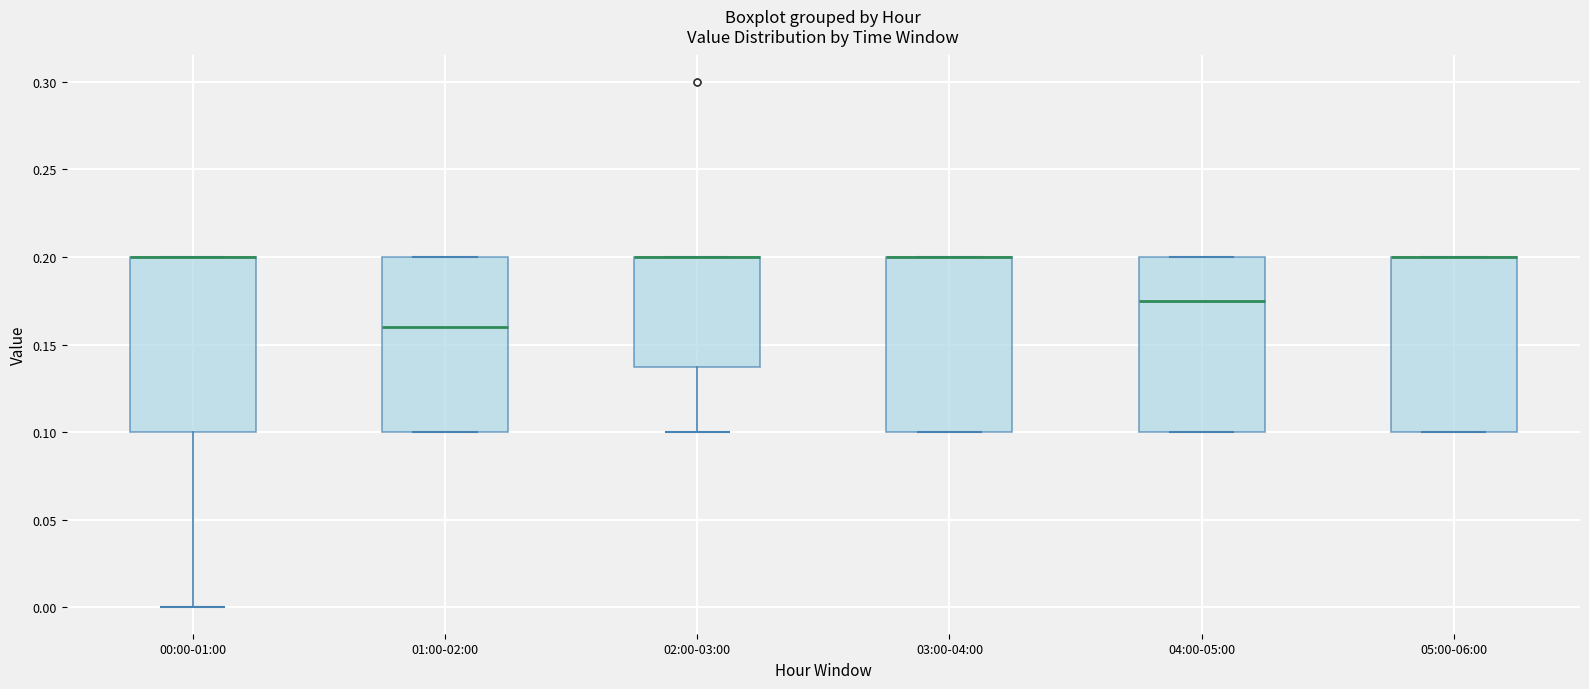

Reading left to right, read every box against the y-axis: the position of its median line, the range the box covers, and the ends of its whiskers. The values are not printed on the chart, so give them approximately, as read against the axis.

00:00-01:00: median 0.200 (drawn on the box's upper edge), box 0.100 to 0.200, whiskers 0.000 to 0.200
01:00-02:00: median 0.160, box 0.100 to 0.200, whiskers 0.100 to 0.200
02:00-03:00: median 0.200 (drawn on the box's upper edge), box 0.140 to 0.200, whiskers 0.100 to 0.200
03:00-04:00: median 0.200 (drawn on the box's upper edge), box 0.100 to 0.200, whiskers 0.100 to 0.200
04:00-05:00: median 0.175, box 0.100 to 0.200, whiskers 0.100 to 0.200
05:00-06:00: median 0.200 (drawn on the box's upper edge), box 0.100 to 0.200, whiskers 0.100 to 0.200